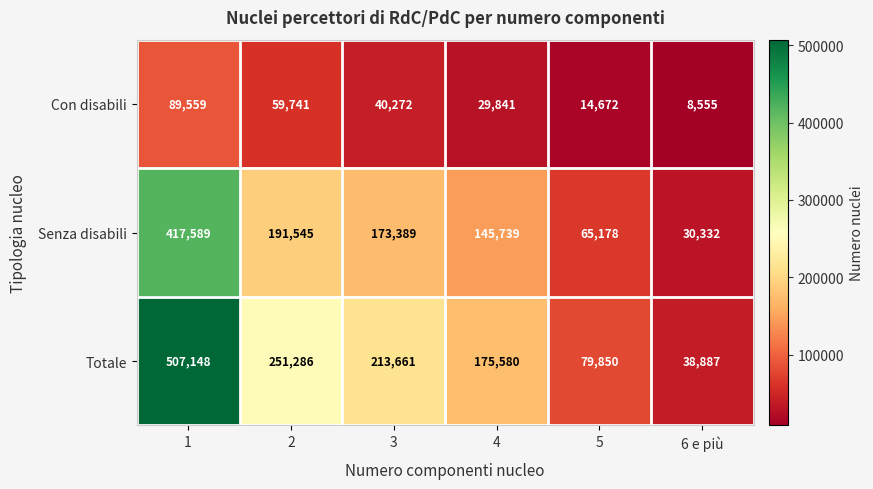

List the series in order of their peak value, lowest first.

Con disabili, Senza disabili, Totale